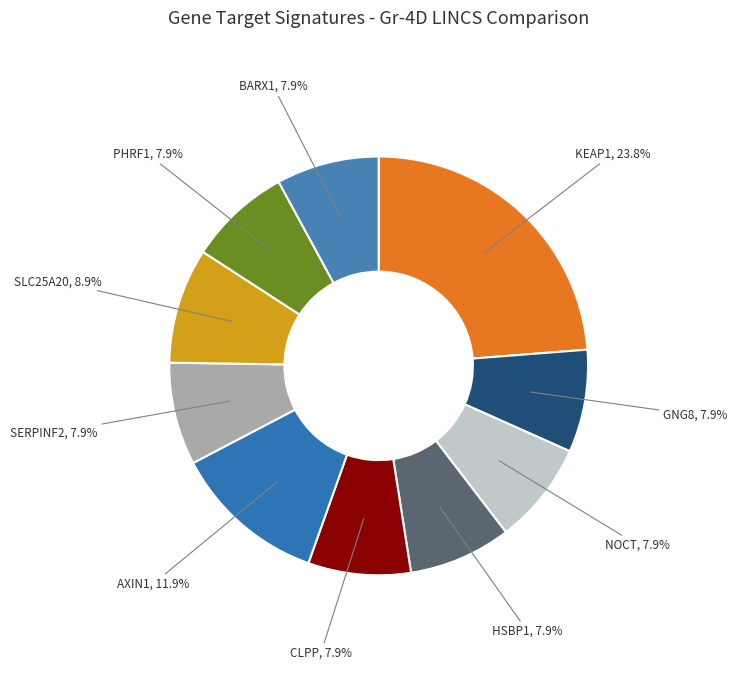

How many segments does this pie chart have?

10